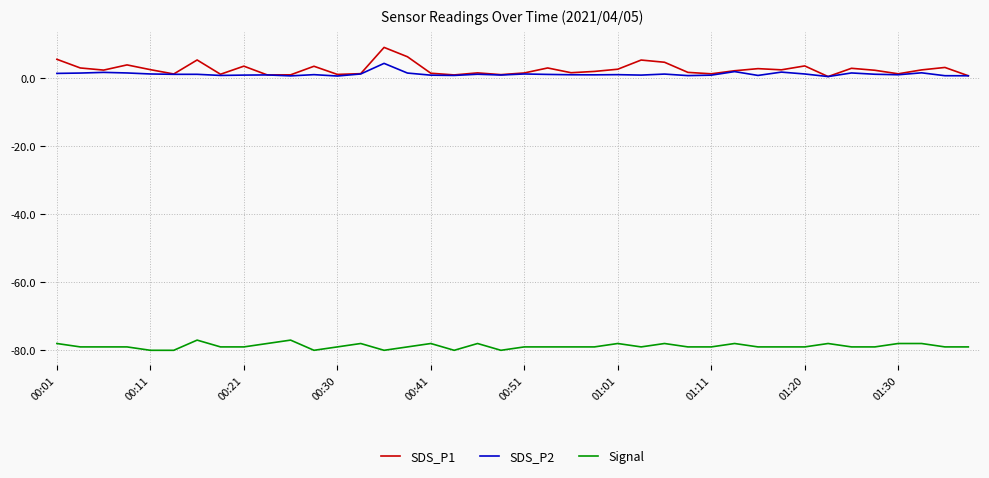

What is the average value of the SDS_P1 series?

2.7